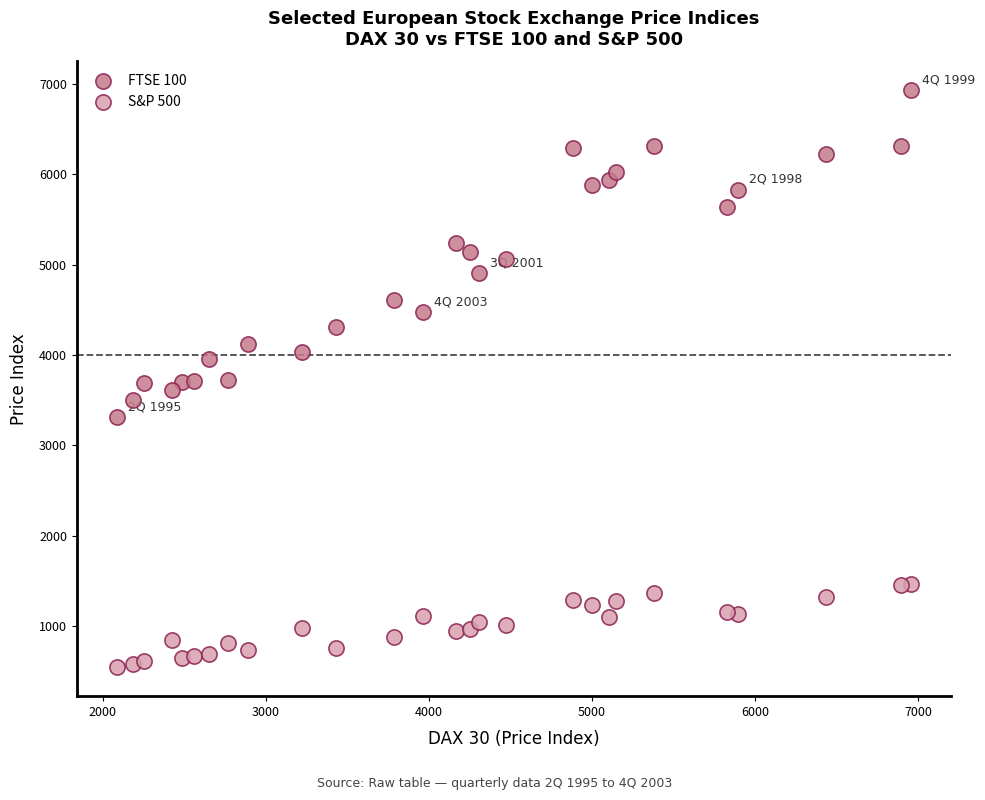

What are all the series names shown in the legend?

FTSE 100, S&P 500